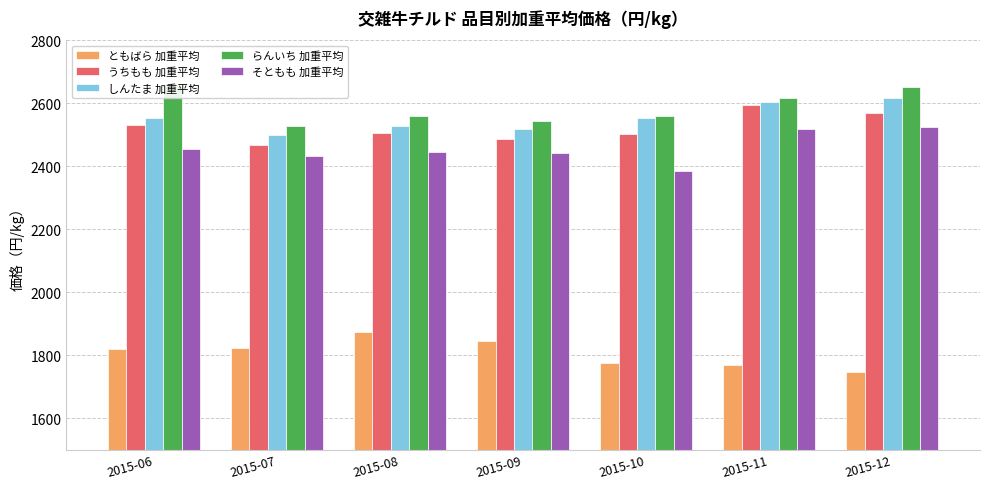

What is the value of the らんいち 加重平均 bar at the 6th from the left?

2618.1